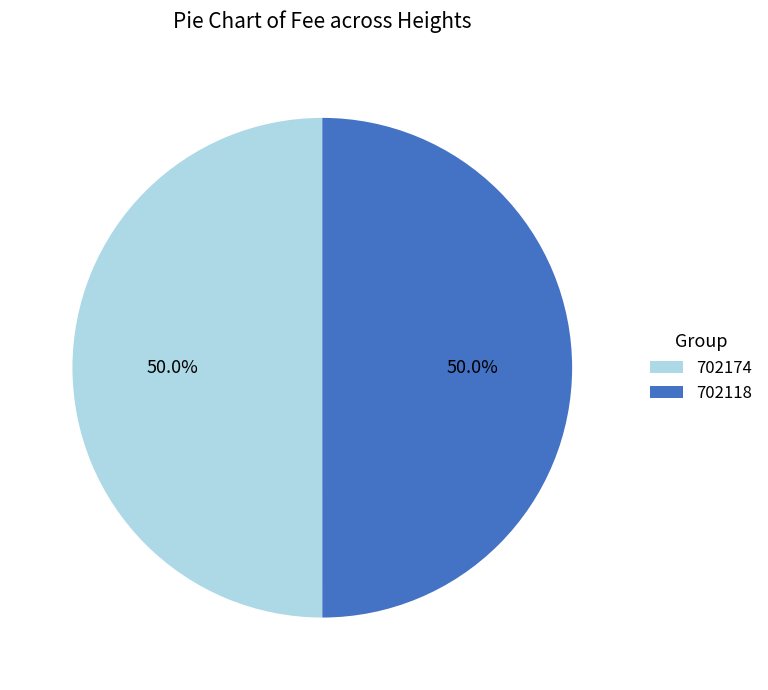

Combined, do 702174 and 702118 account for over 50%?

Yes